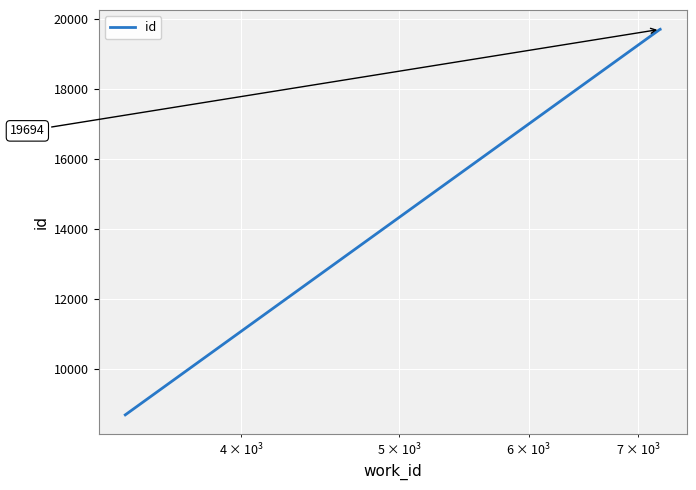

What is the sum of all values?

67767